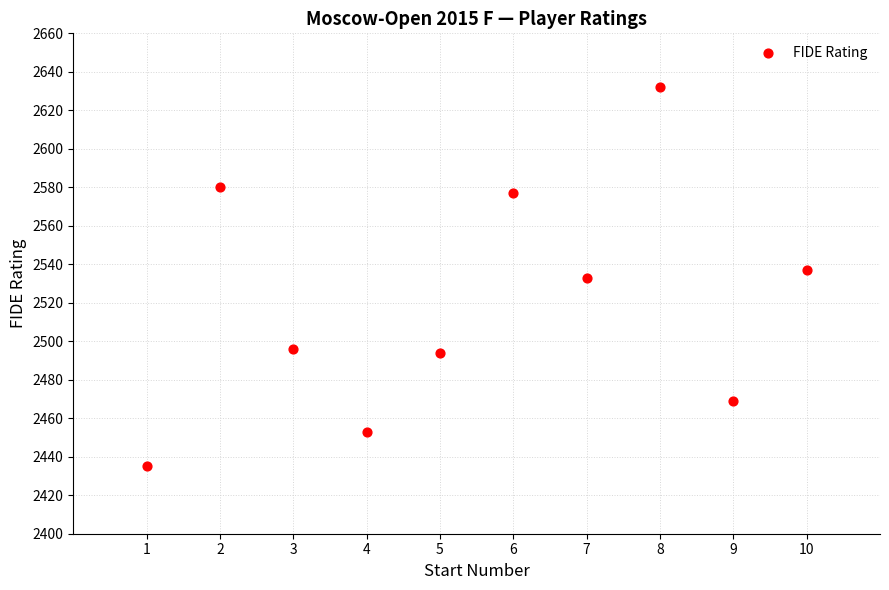

What is the range of X values (max minus min)?

9